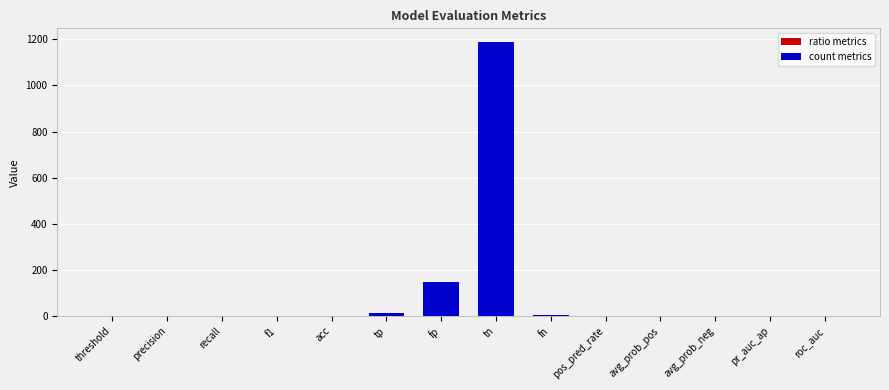

List the labels in order of value, largest first.

tn, fp, tp, fn, roc_auc, acc, avg_prob_pos, pr_auc_ap, recall, threshold, f1, pos_pred_rate, avg_prob_neg, precision